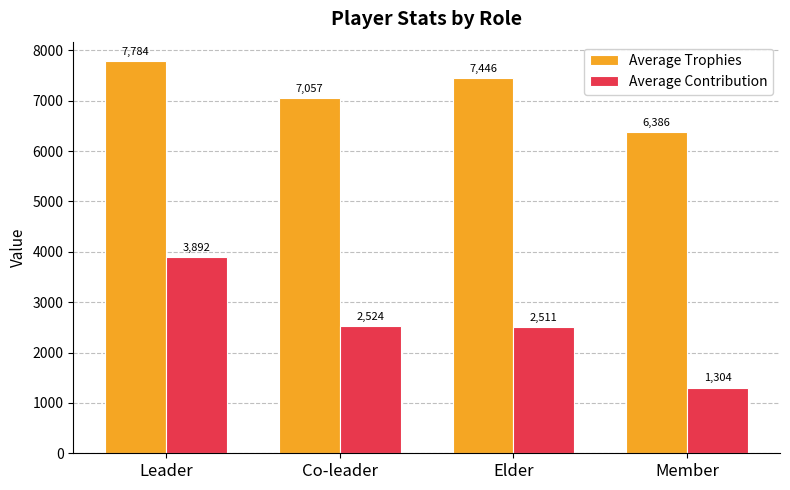

What is the sum of all Average Trophies values?

28673